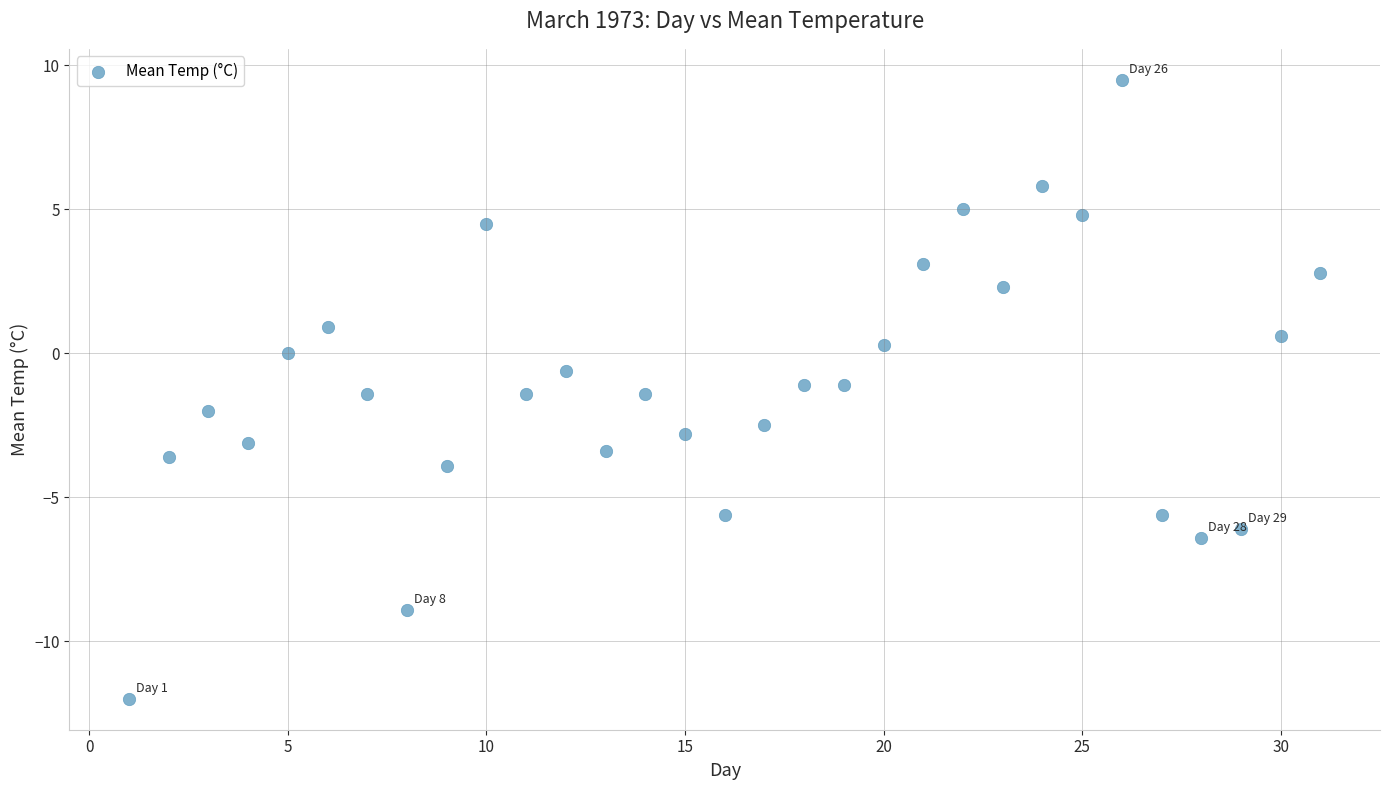

What is the range of X values (max minus min)?

30.0